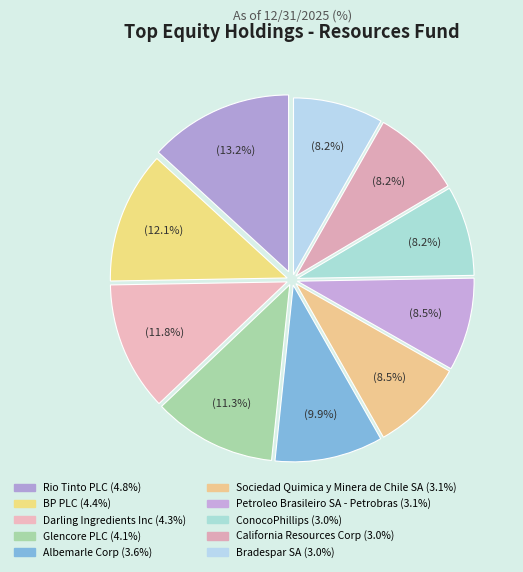

Count the number of slices in the pie.

10